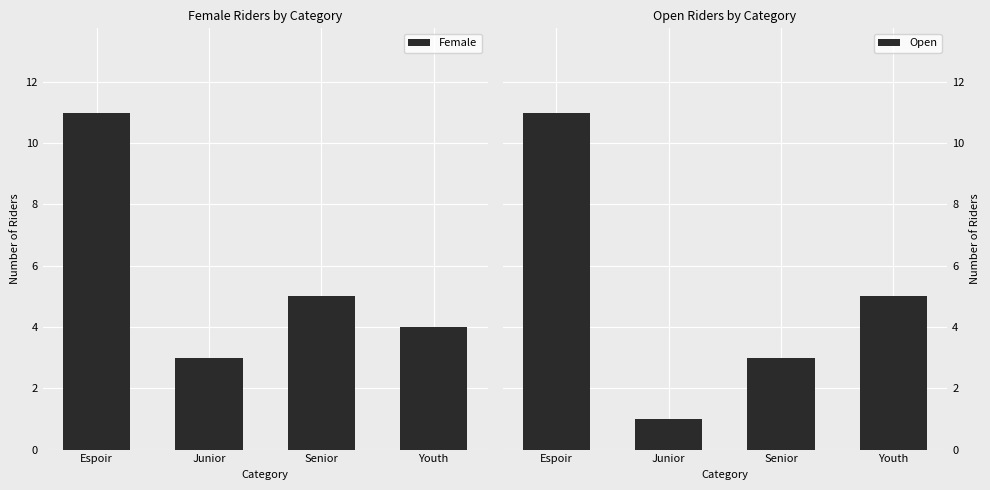

How many data points does each series have?

4